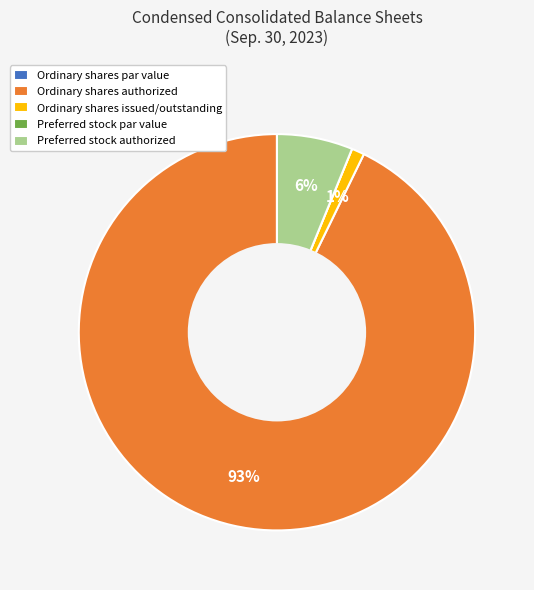

Which category has the biggest portion of the pie?

Ordinary shares authorized